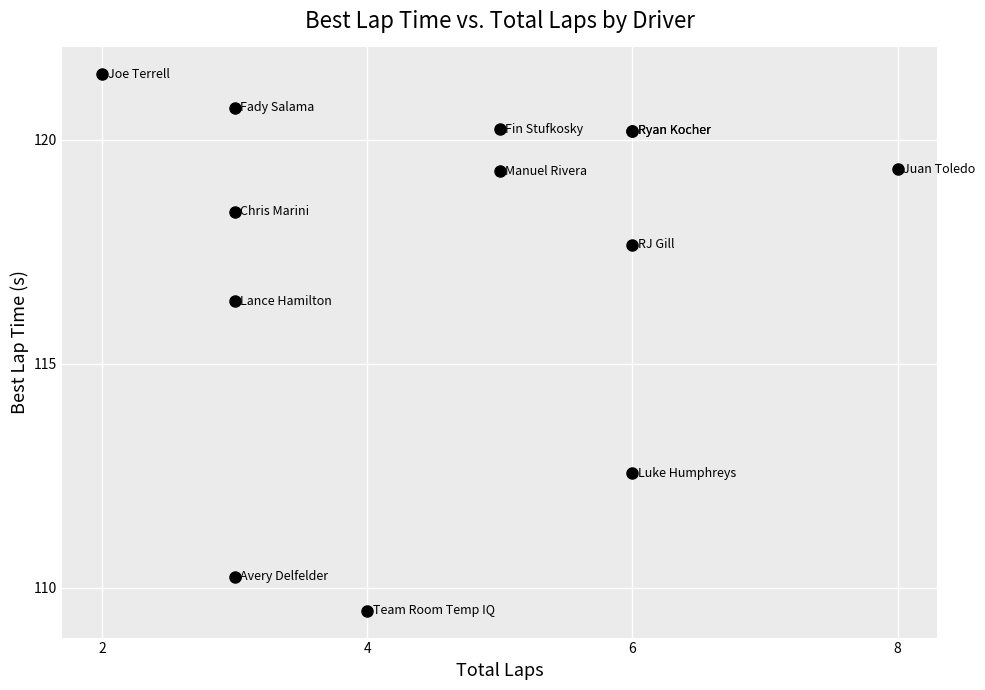

What Y value in the scatter plot is closest to 115?

116.4